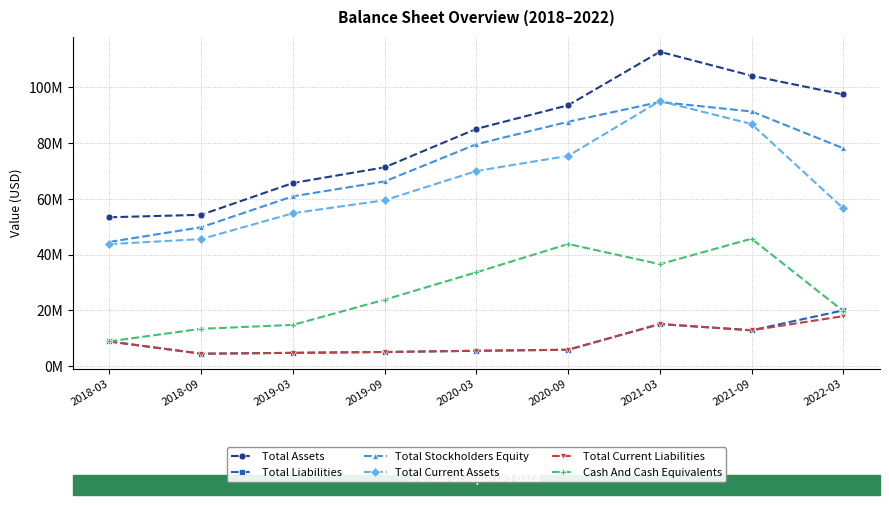

Is this an area chart (filled region under the line)?

No